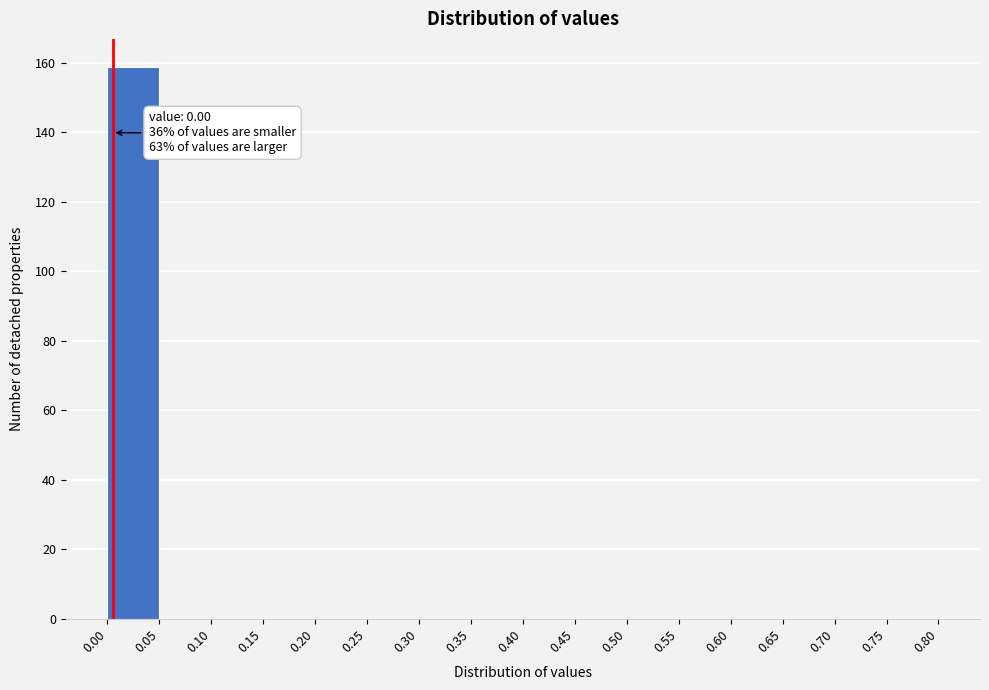

Which range on the x-axis has the tallest bar?

0.00 to 0.05